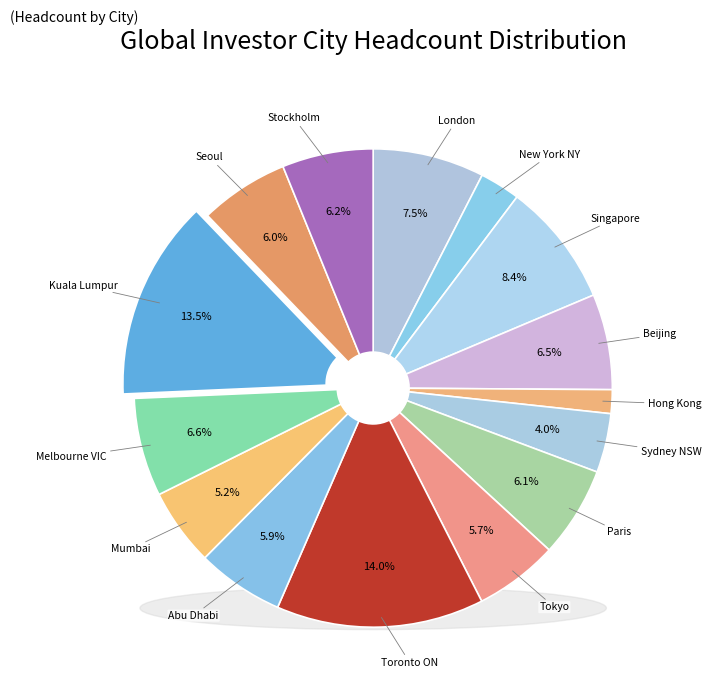

To the nearest percent, what is the difference between the Paris and London slice percentages?

1%